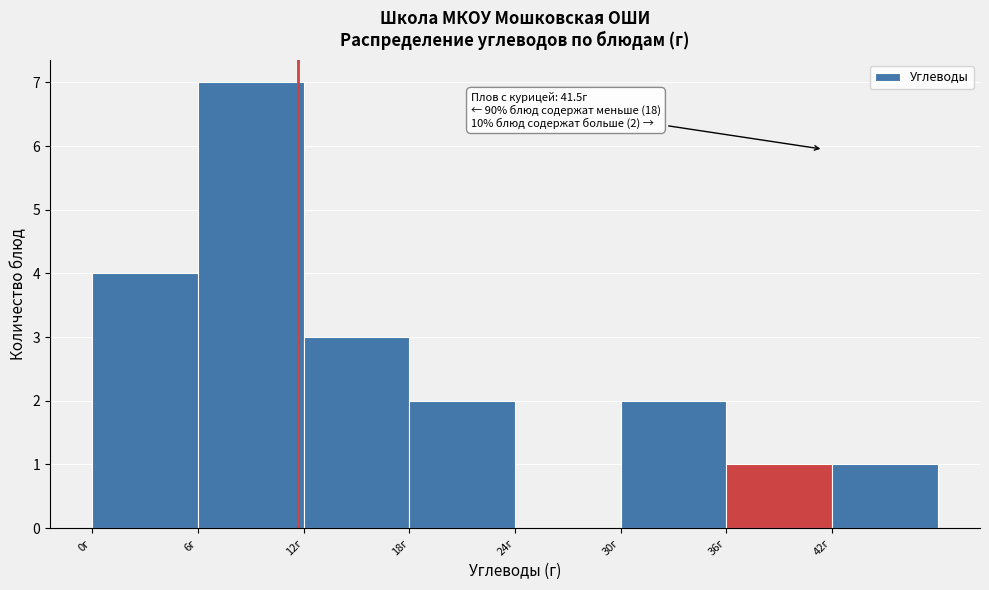

Over which range of the x-axis is the bar tallest?

6 to 12